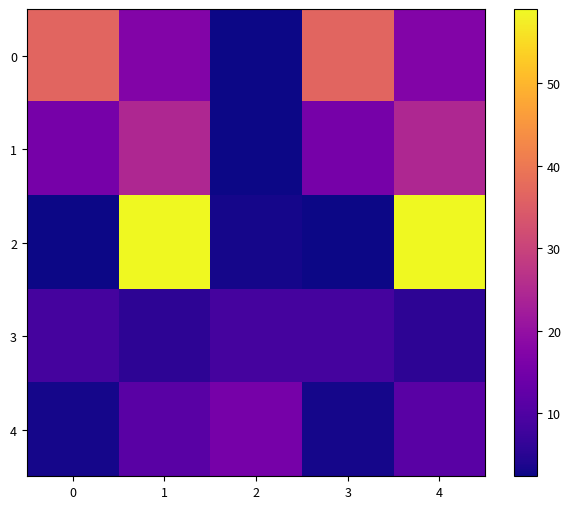

At which category does the chart reach its minimum across all series?

2